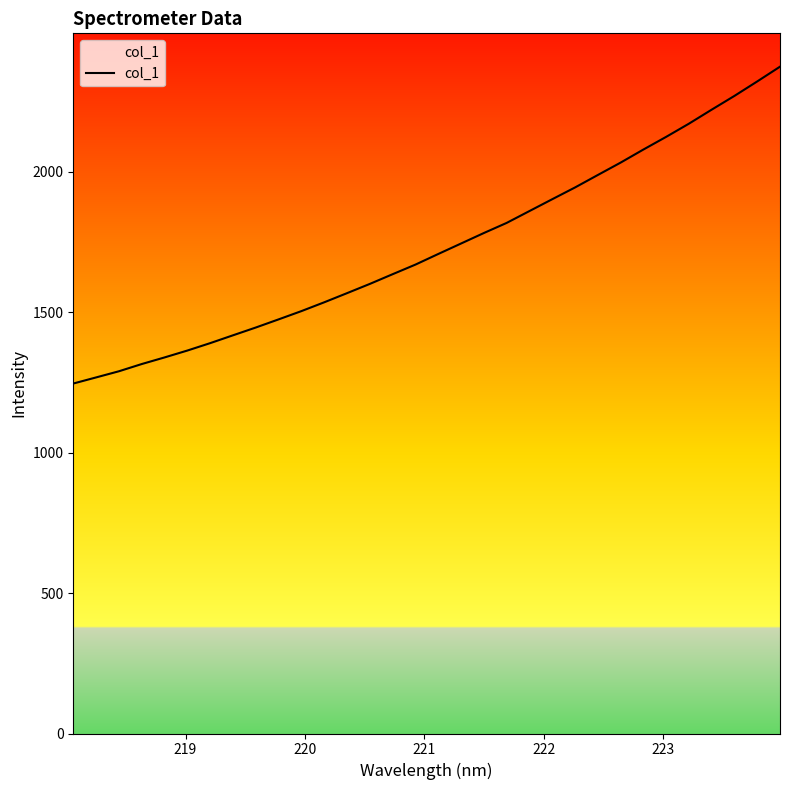

Does the chart display data point markers on the line(s)?

No